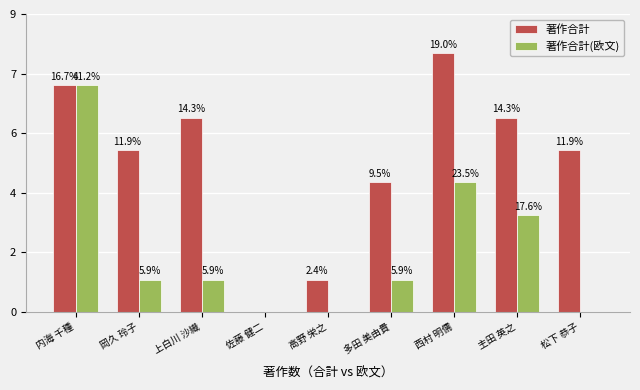

Rank the series by their maximum value, from highest to lowest.

著作合計, 著作合計(欧文)